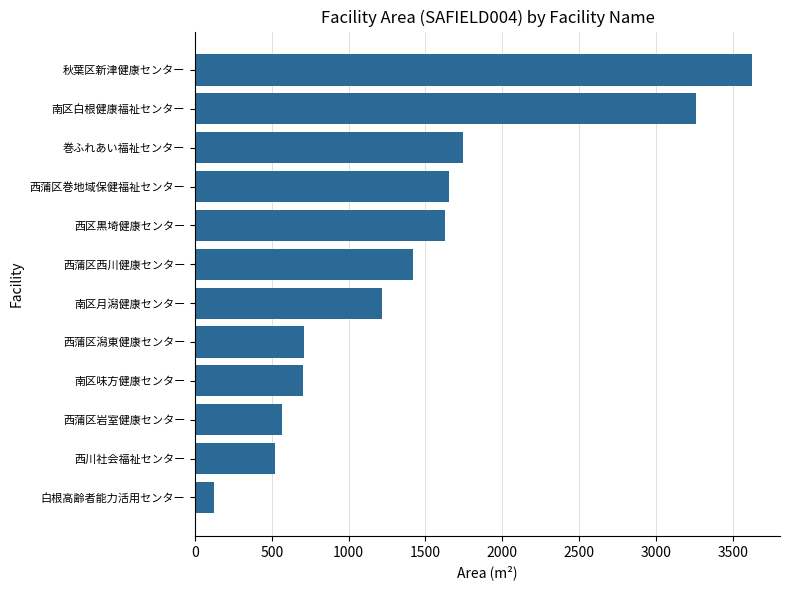

What value does the data have at 西蒲区岩室健康センター?

567.0